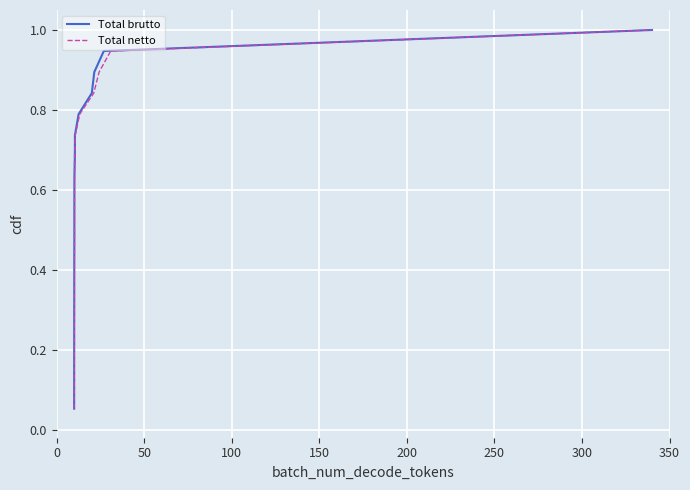

Is the value of Total brutto at 18 greater than the value of Total netto at 16?

Yes